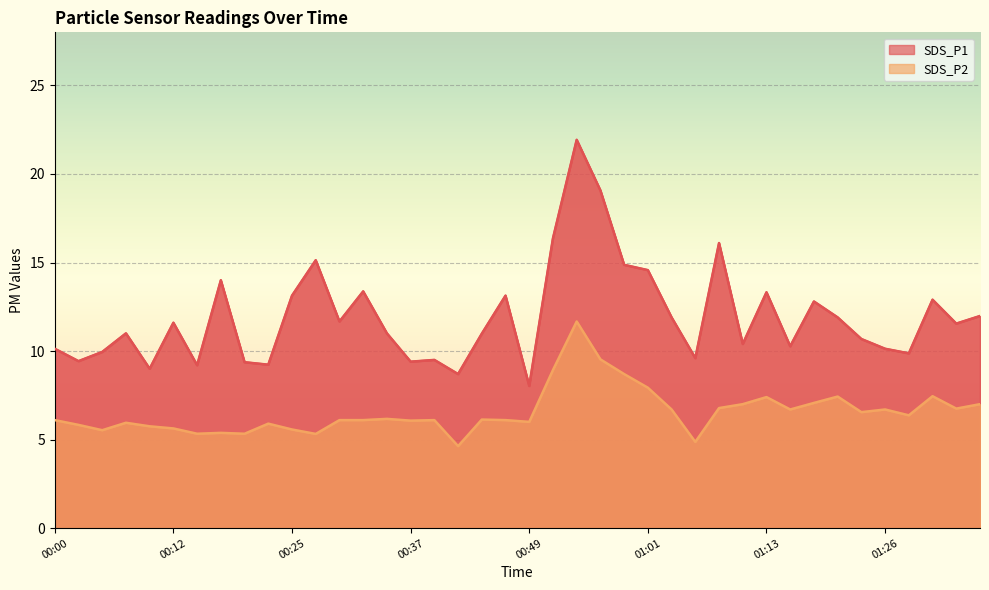

What is the greatest value displayed?

21.9